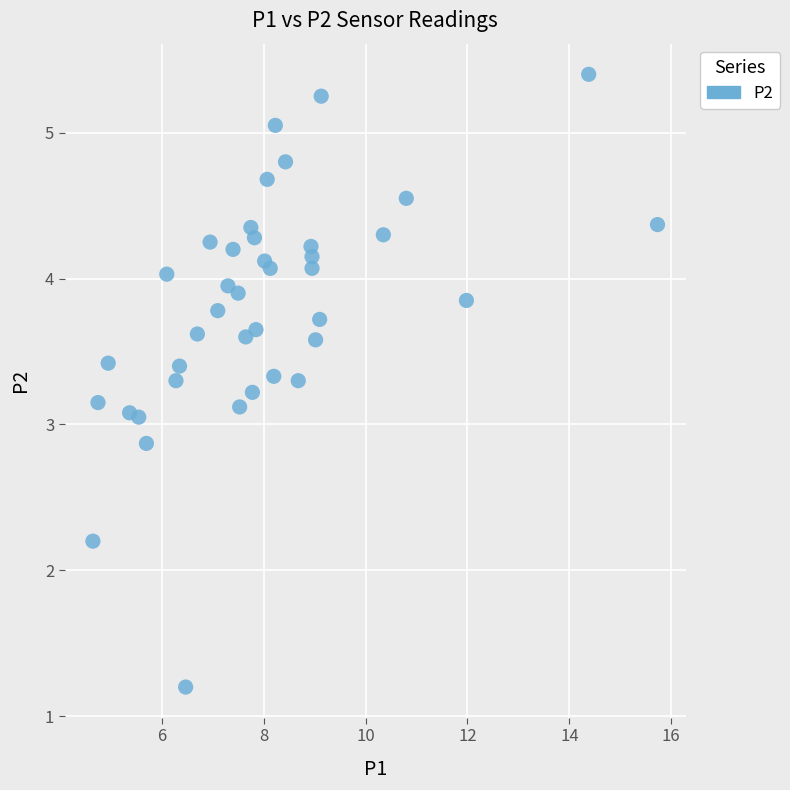

What is the range of X values (max minus min)?

11.1